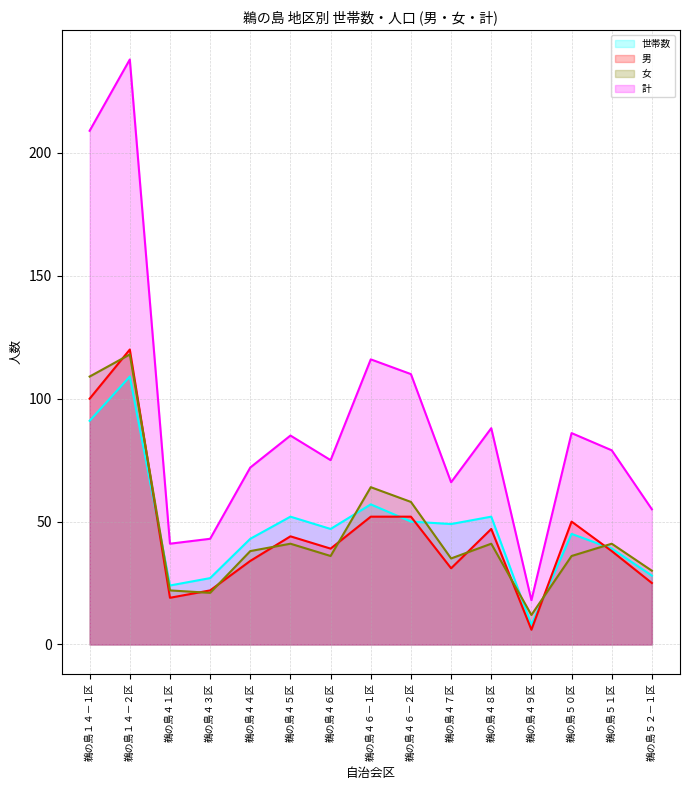

At which category is the sum across all series the highest?

鵜の島１４－２区